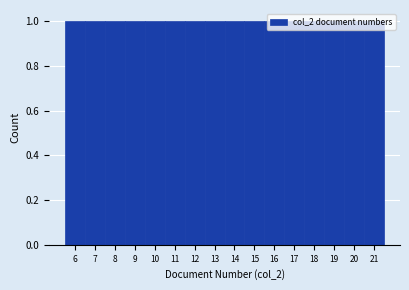

Reading left to right, transcribe this chart: for each bar, give the range it covers on the x-axis and its height. The values are not printed on the chart, so give them approximately, as read against the axis.

5.5 to 6.5: 1
6.5 to 7.5: 1
7.5 to 8.5: 1
8.5 to 9.5: 1
9.5 to 10.5: 1
10.5 to 11.5: 1
11.5 to 12.5: 1
12.5 to 13.5: 1
13.5 to 14.5: 1
14.5 to 15.5: 1
15.5 to 16.5: 1
16.5 to 17.5: 1
17.5 to 18.5: 1
18.5 to 19.5: 1
19.5 to 20.5: 1
20.5 to 21.5: 1